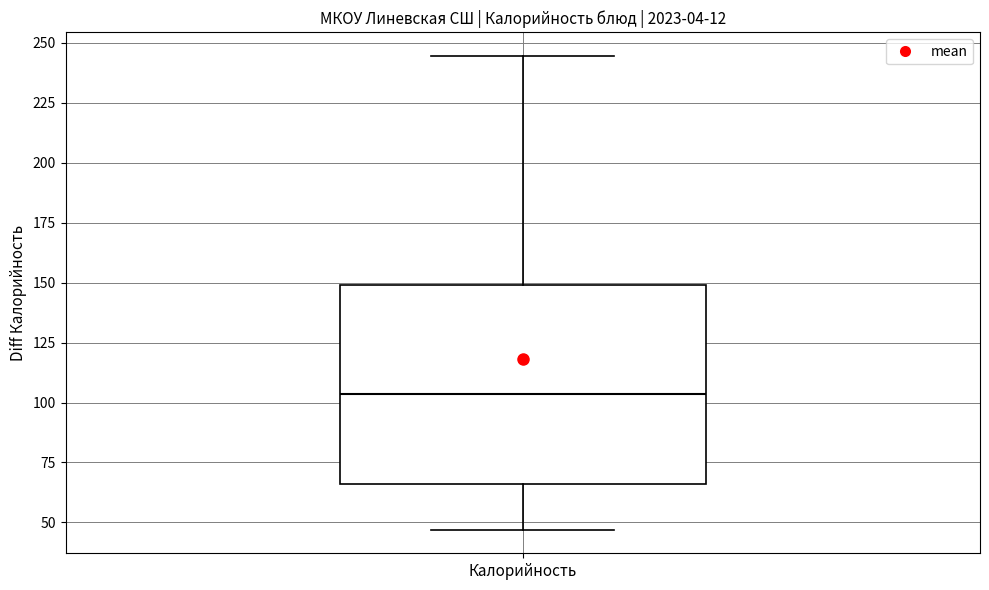

Read this box plot against the y-axis: the position of the median line, the range covered by the box, and the ends of both whiskers. The values are not printed on the chart, so give them approximately, as read against the axis.

median 105, box 65 to 150, whiskers 45 to 245